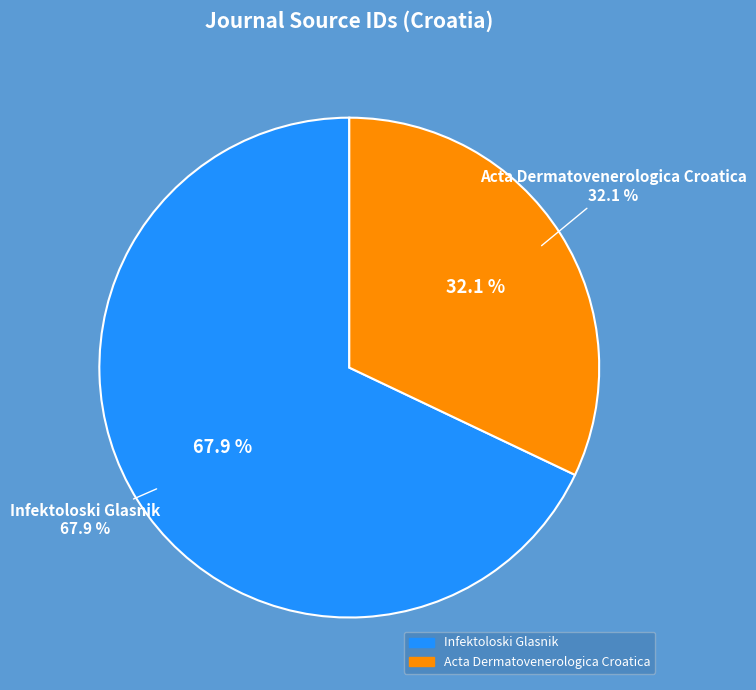

Do Acta Dermatovenerologica Croatica and Infektoloski Glasnik together represent more than half of the pie?

Yes